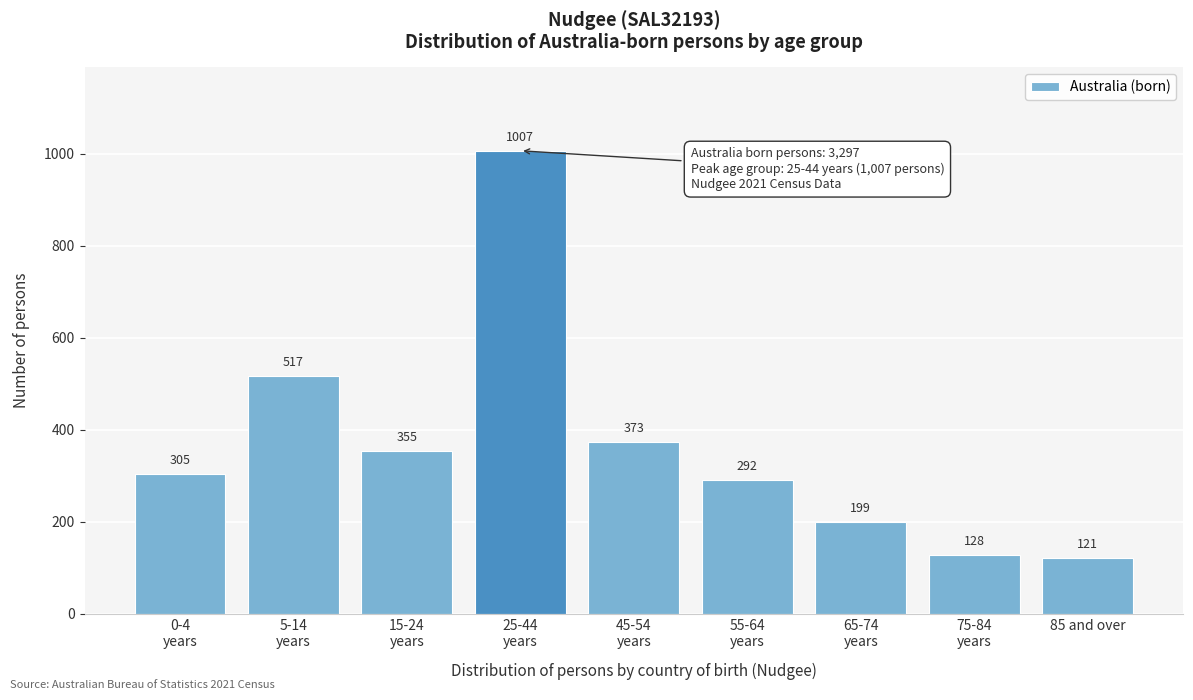

Reading left to right, extract all data points from this chart.

305	517	355	1007	373	292	199	128	121